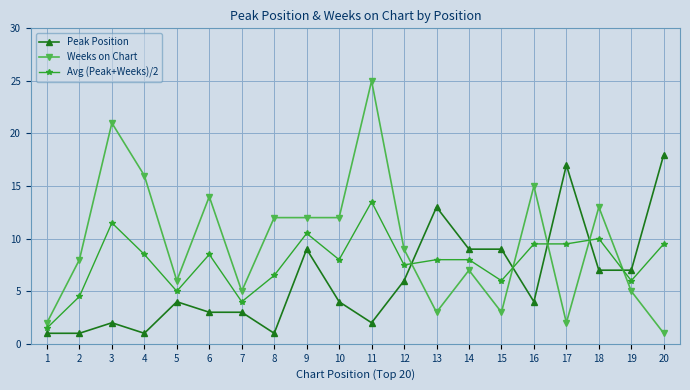

What is the value of the Avg (Peak+Weeks)/2 point at the 20th from the left?

9.5